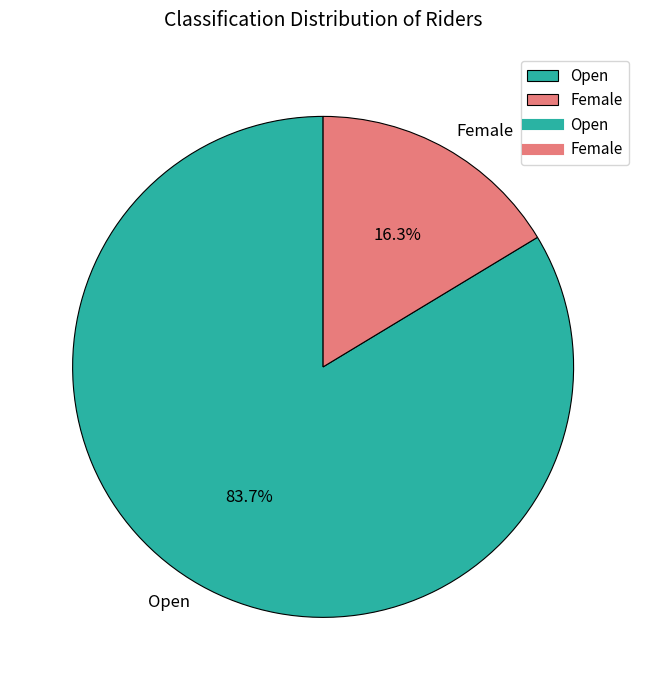

To the nearest percent, what percentage of the pie is Female?

16%